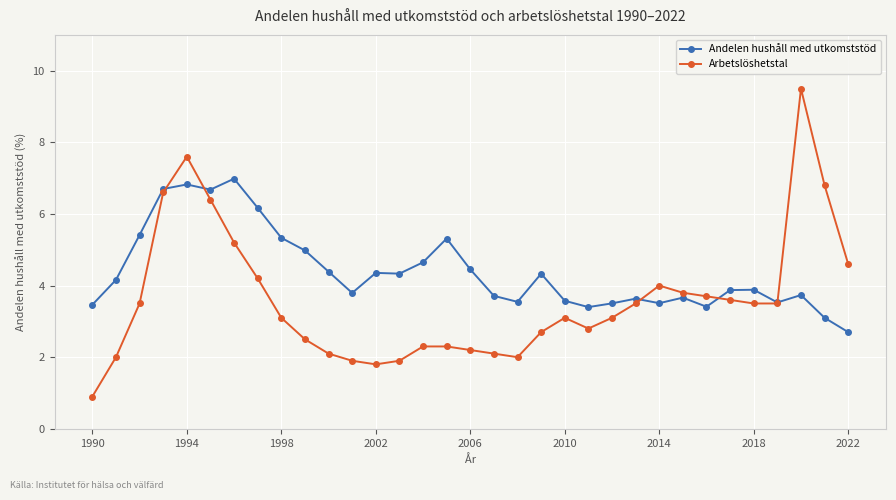

Which series has the largest total across all categories?

Andelen hushåll med utkomststöd